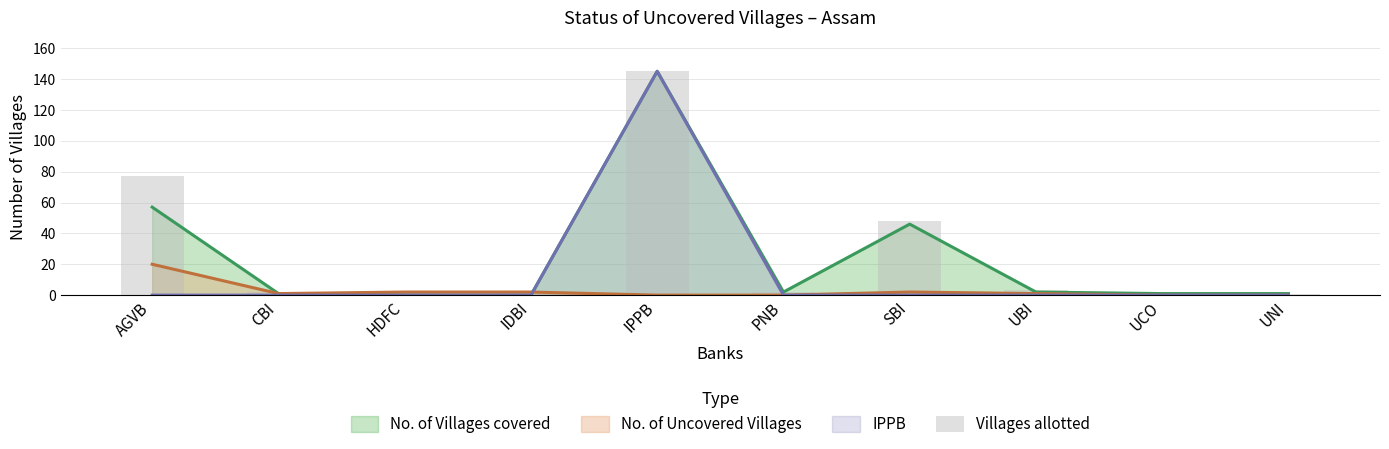

What is the value of the 8th bar from the left?

3